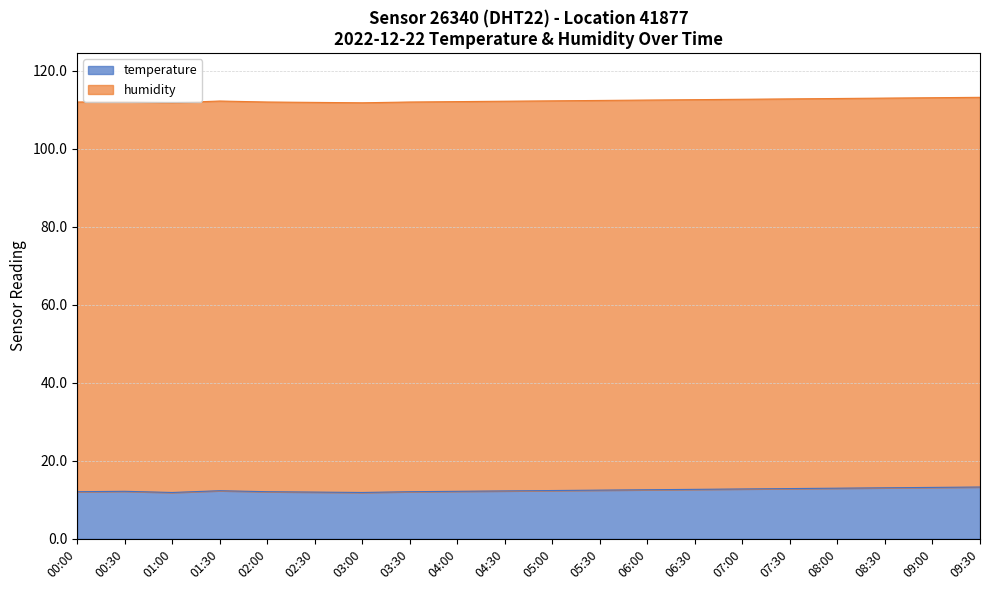

Which category has the lowest value across all series?

01:00